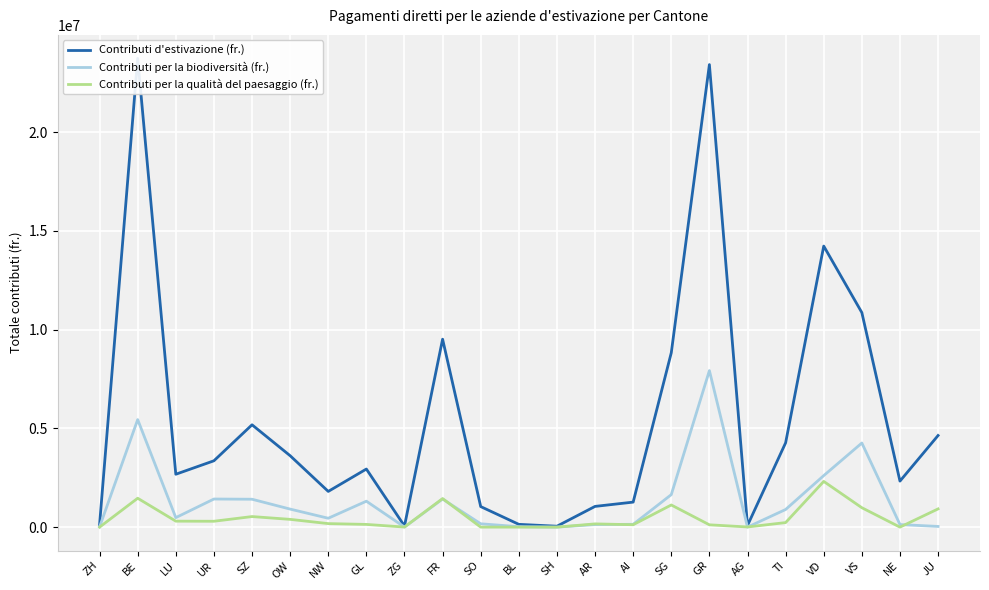

How many lines are shown in the chart?

3